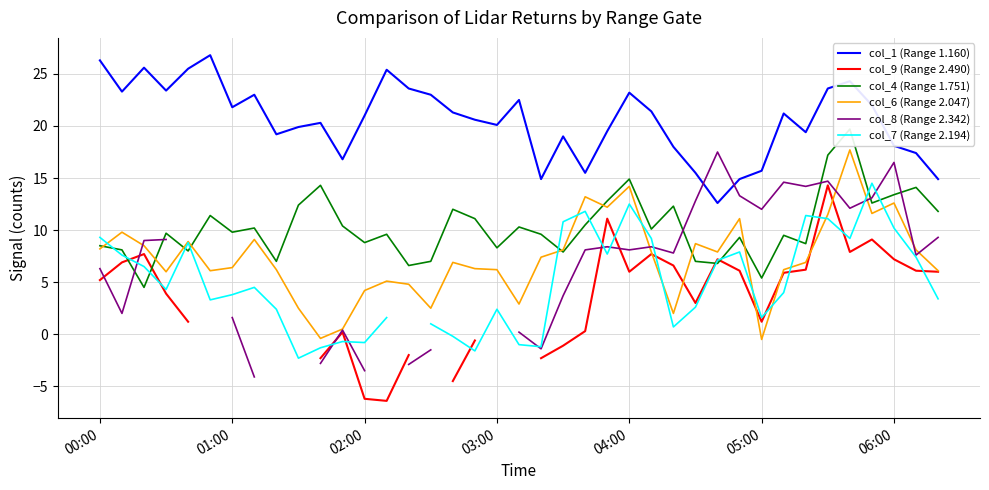

True or false: col_1 (Range 1.160) and col_6 (Range 2.047) intersect in this chart.

False